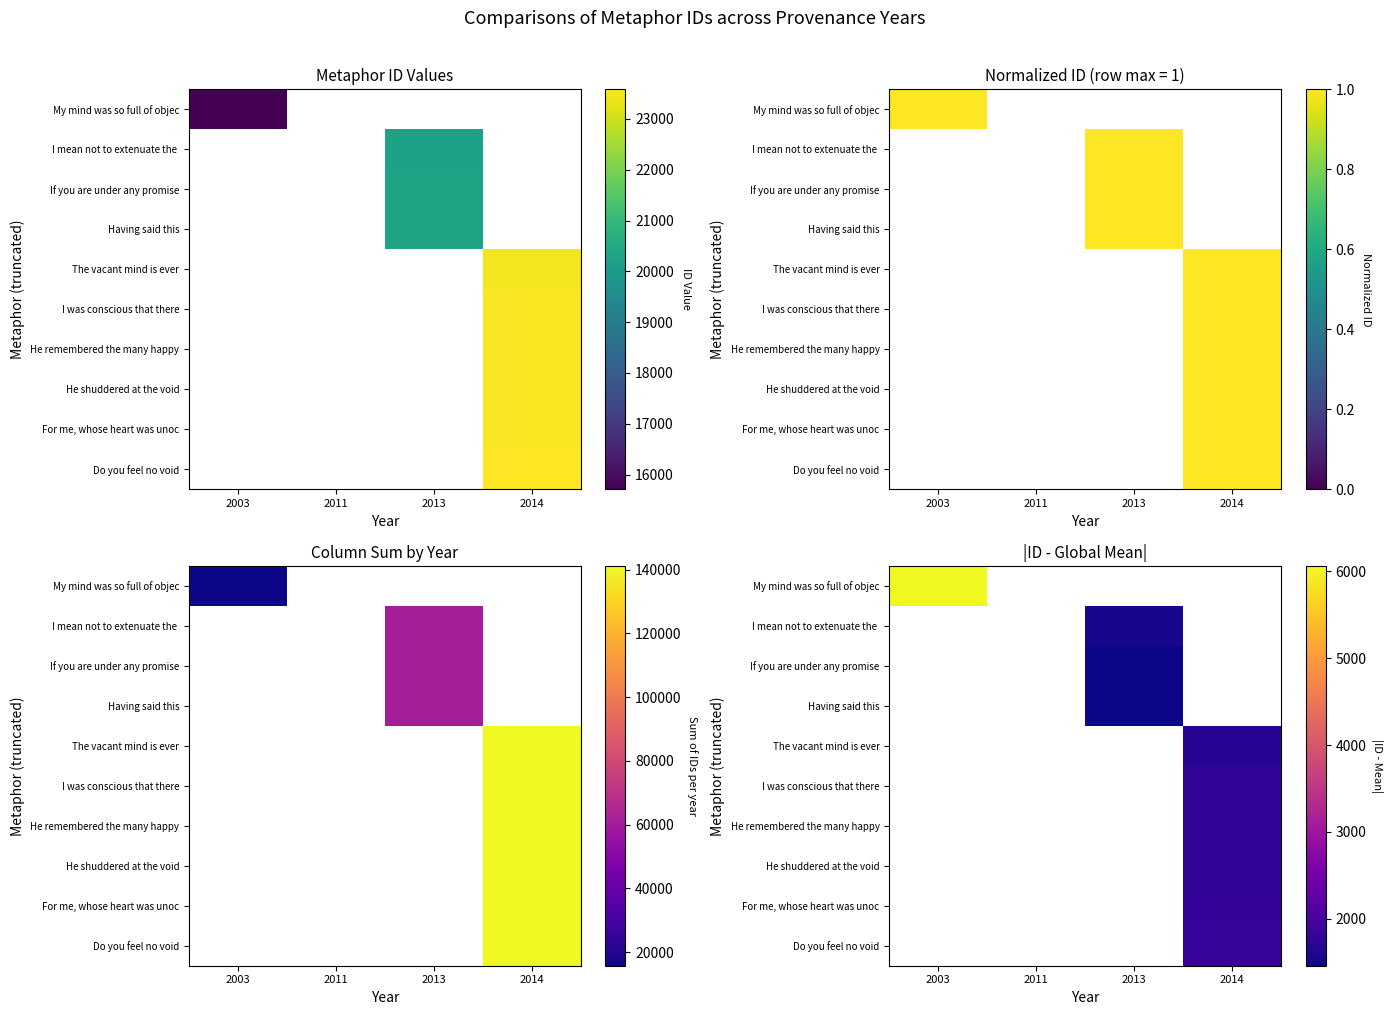

Rank the series by their maximum value, from lowest to highest.

My mind was so full of objec, I mean not to extenuate the, If you are under any promise, Having said this, The vacant mind is ever, I was conscious that there, He remembered the many happy, He shuddered at the void, For me, whose heart was unoc, Do you feel no void